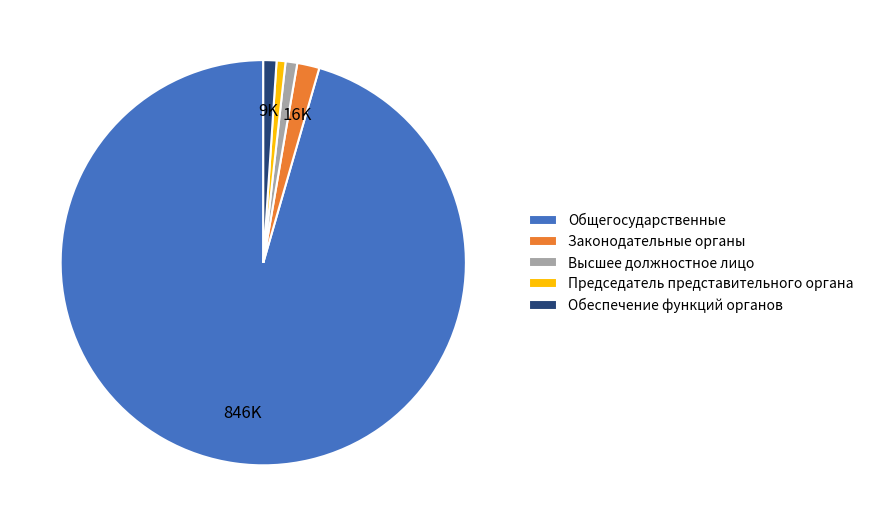

How many segments does this pie chart have?

5